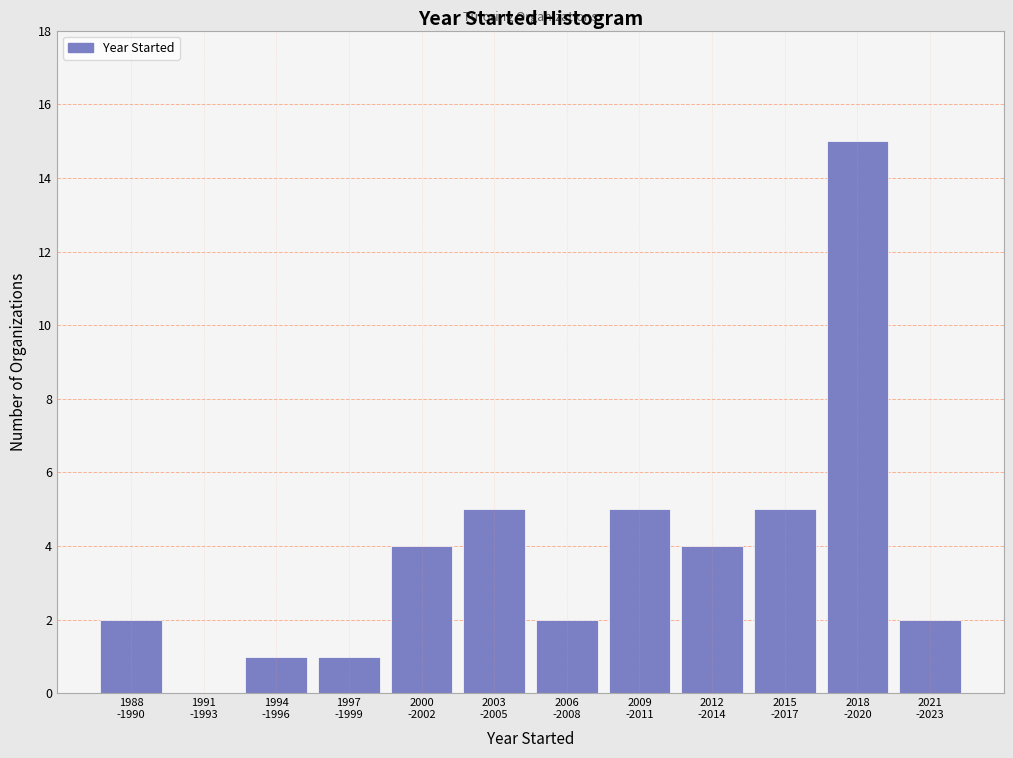

What is the maximum value shown in the chart?

15